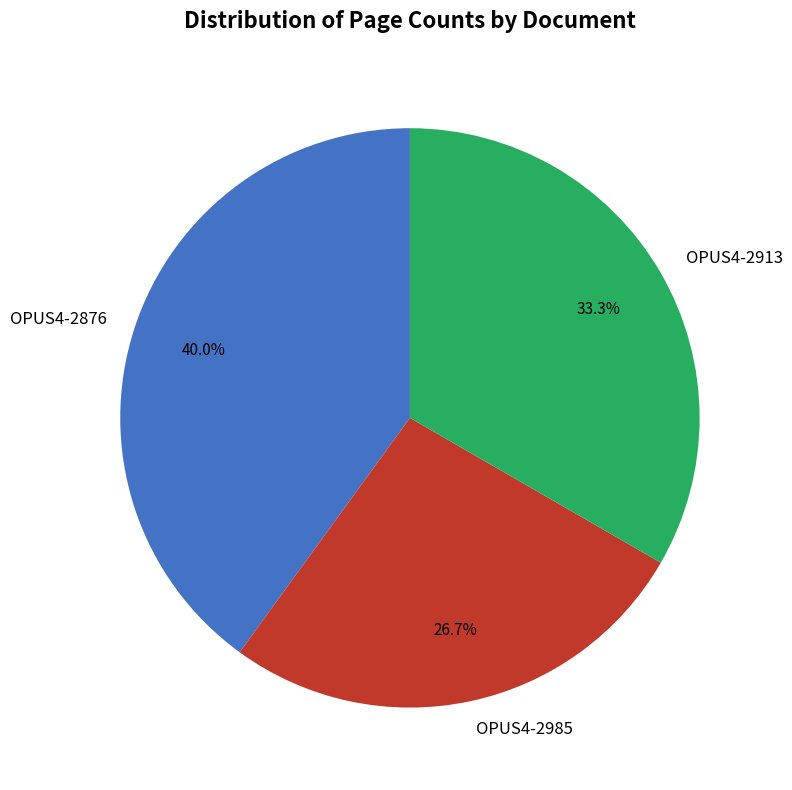

Which slice is the smallest?

OPUS4-2985